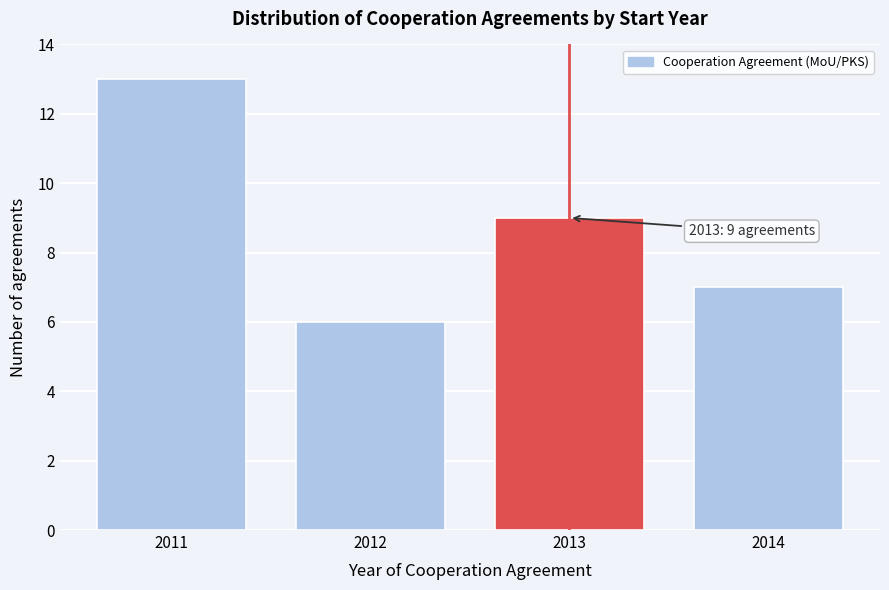

Reading left to right, transcribe all the data shown in this chart.

2011=13	2012=6	2013=9	2014=7